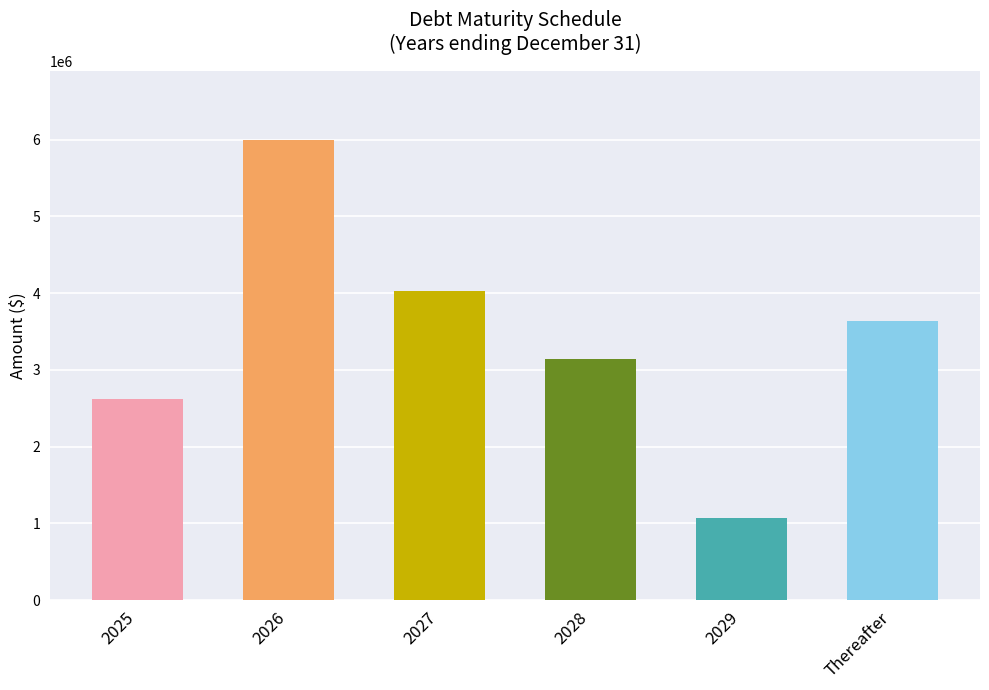

What is the sum of all values?

20478032